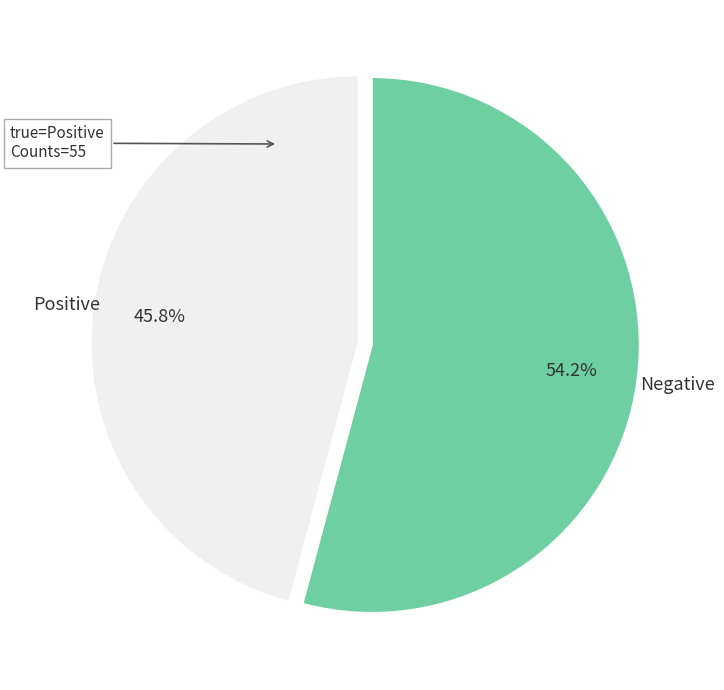

Do Negative and Positive together represent more than half of the pie?

Yes